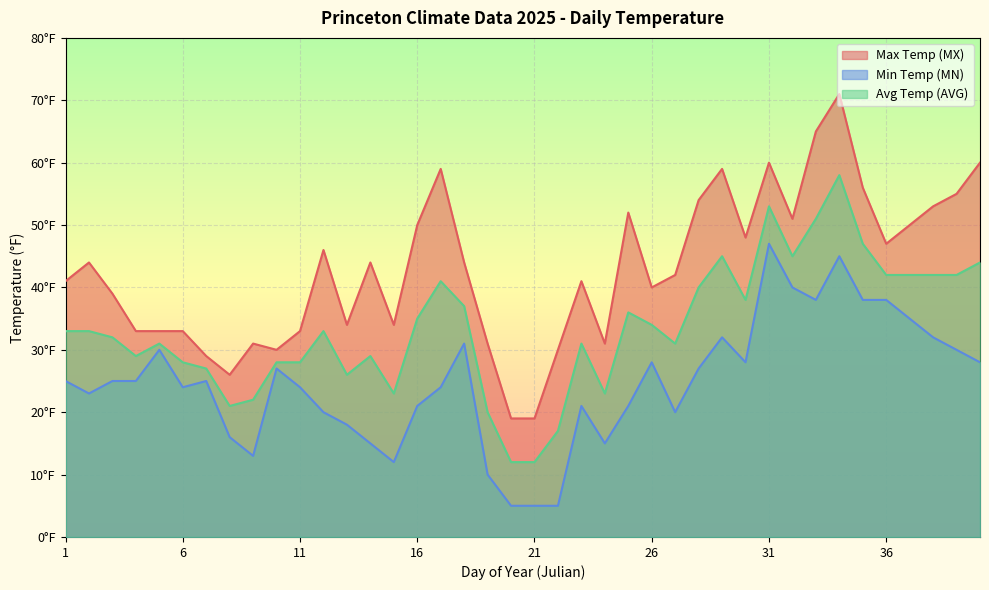

Which has a higher value, 40 or 4?

40